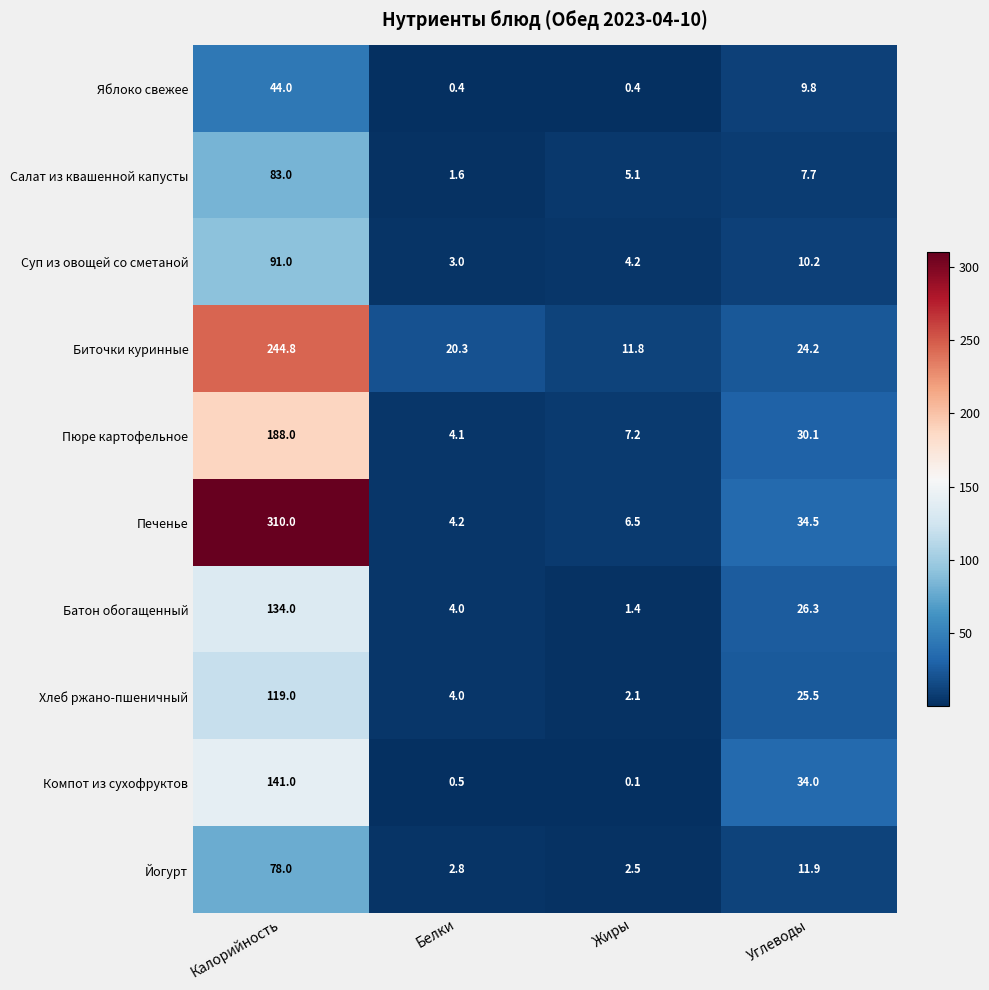

Which series has the largest total across all categories?

Печенье